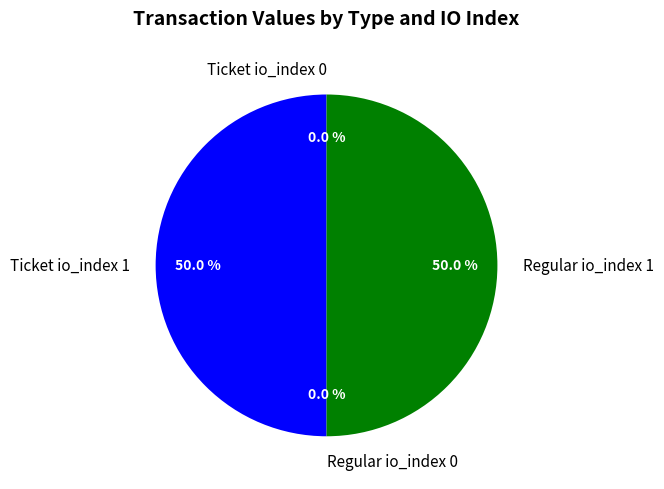

How much of the chart is everything except Regular io_index 1?

50.0%